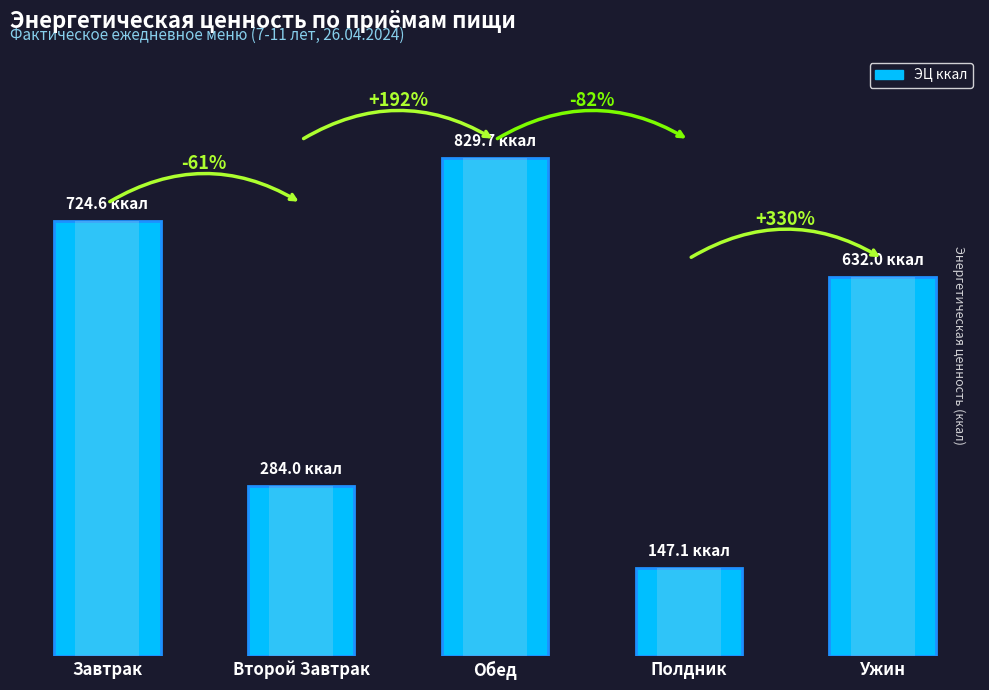

Reading left to right, what are all the values shown in this chart?

Завтрак=724.6	Второй Завтрак=284.0	Обед=829.7	Полдник=147.1	Ужин=632.0